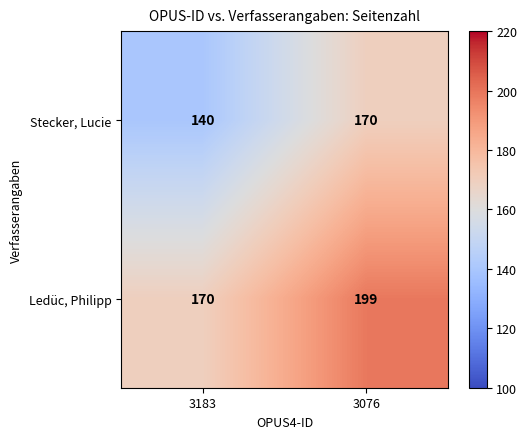

At which label is Stecker, Lucie closest to 155?

3183